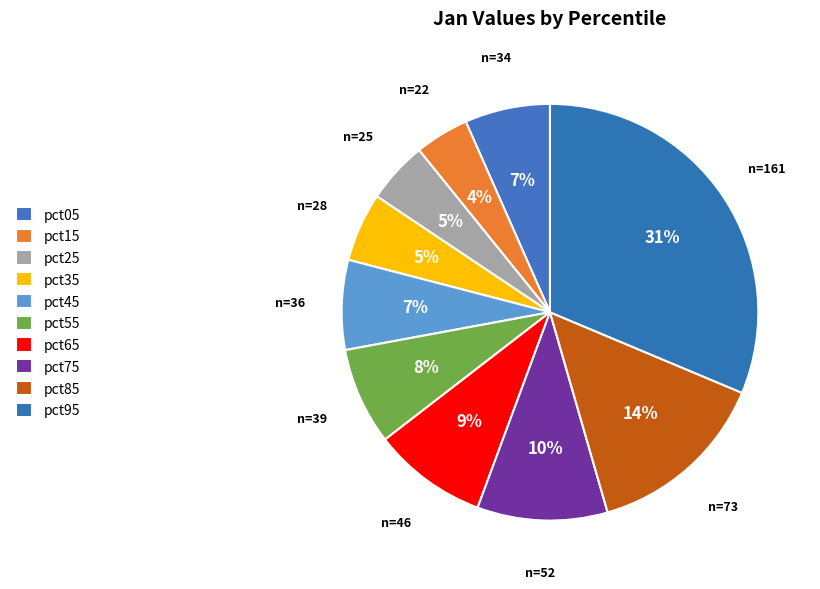

What percentage is NOT represented by pct05?

93.4%